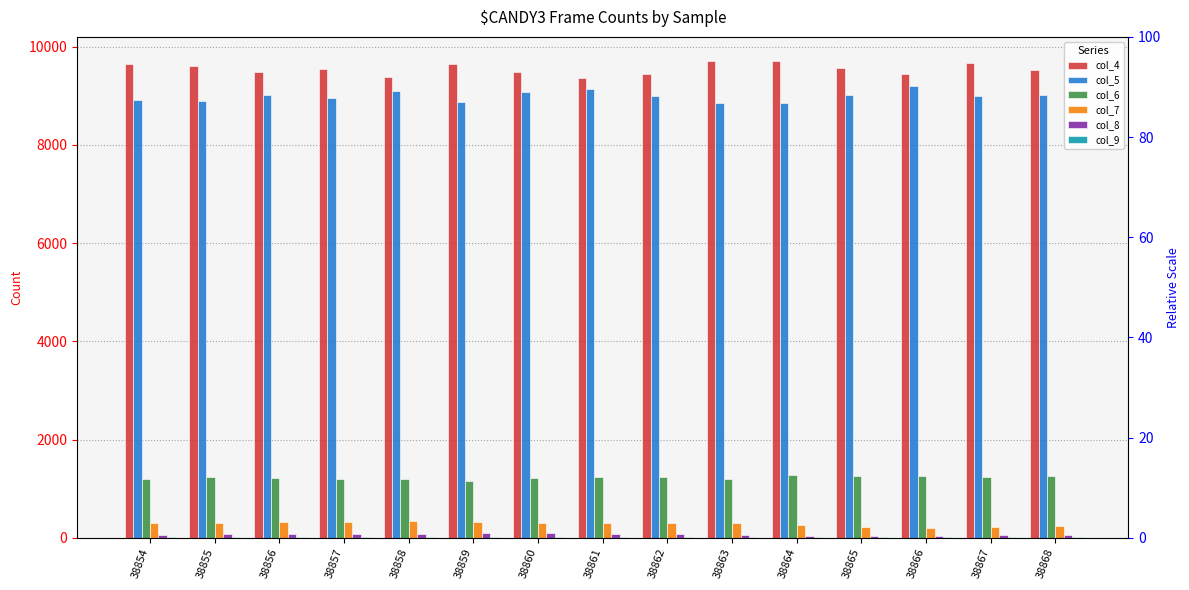

Reading right to left, list all the values displayed in this chart.

col_4: 9530	9668	9434	9575	9707	9714	9454	9363	9488	9656	9373	9542	9477	9598	9639
col_5: 9007	9002	9208	9007	8856	8851	9002	9130	9070	8869	9102	8962	9009	8892	8917
col_6: 1260	1240	1259	1267	1289	1207	1234	1247	1211	1157	1200	1192	1223	1233	1192
col_7: 240	226	199	228	255	307	298	301	309	329	346	331	325	302	297
col_8: 64	56	46	43	42	59	74	81	91	93	78	80	71	72	65
col_9: 15	14	12	10	14	10	16	22	11	16	15	18	14	23	13